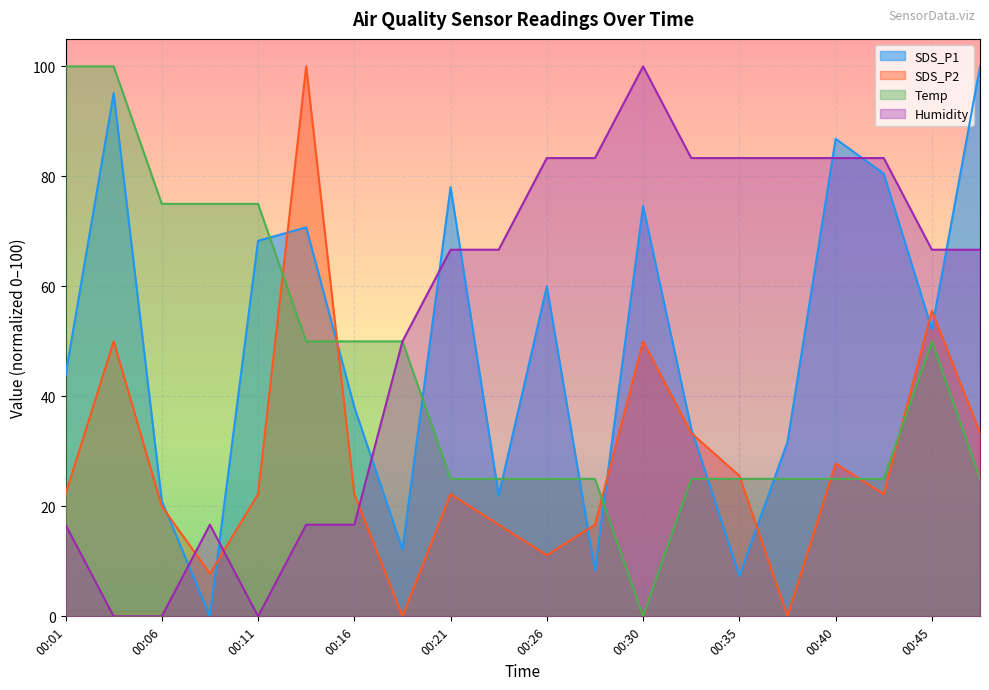

How many positive values does the SDS_P2 series have?

18